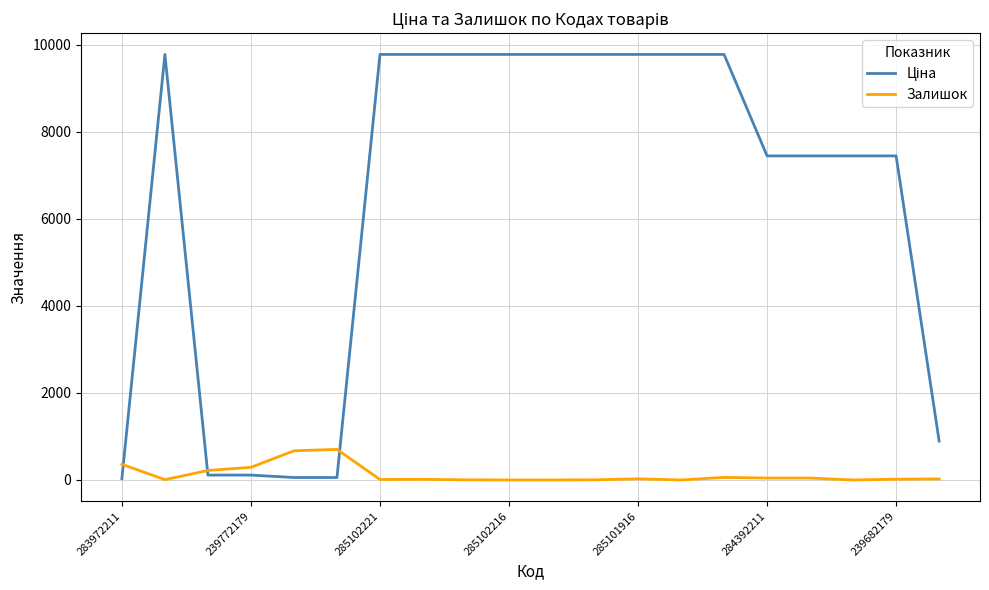

What is the maximum value for Залишок?

702.0